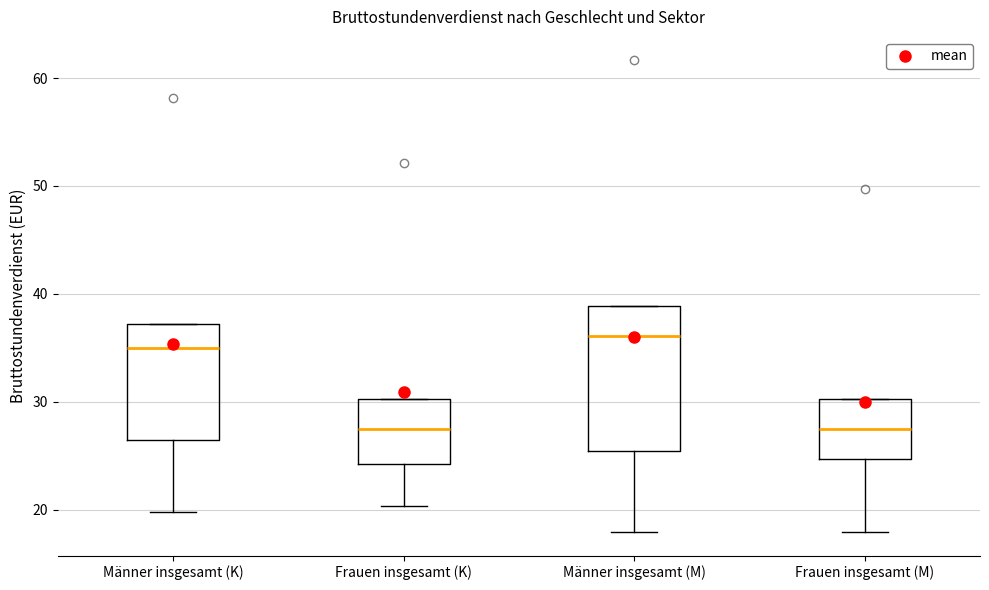

Reading left to right, transcribe this box plot: for each box, give where its median line is, the range the box spans, and where its two whiskers end, as read against the y-axis. The values are not printed on the chart, so give them approximately, as read against the axis.

Männer insgesamt (K): median 35, box 26 to 37, whiskers 20 to 37
Frauen insgesamt (K): median 27, box 24 to 30, whiskers 20 to 30
Männer insgesamt (M): median 36, box 25 to 39, whiskers 18 to 39
Frauen insgesamt (M): median 27, box 25 to 30, whiskers 18 to 30